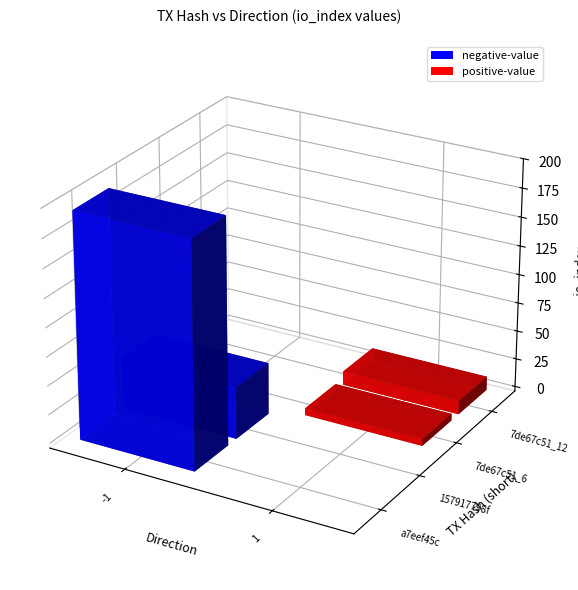

Reading right to left, extract all data points from this chart.

a7eef45c: io_index=196	direction=-1
157917798f: io_index=45	direction=-1
7de67c51_6: io_index=6	direction=1
7de67c51_12: io_index=12	direction=1